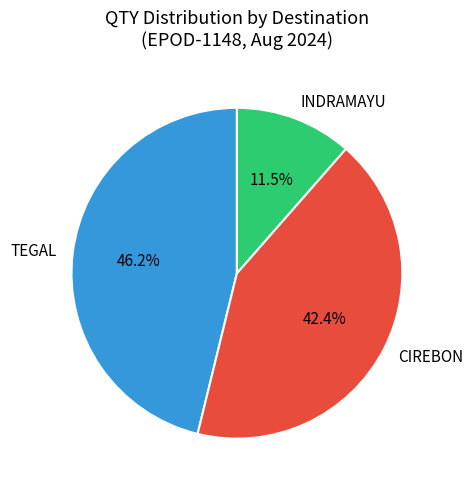

Rank the categories by value from highest to lowest.

TEGAL, CIREBON, INDRAMAYU